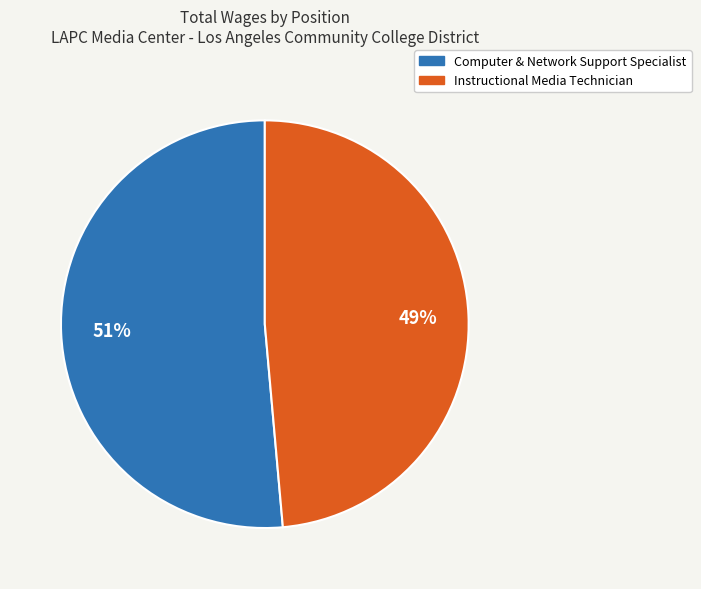

How many segments does this pie chart have?

2